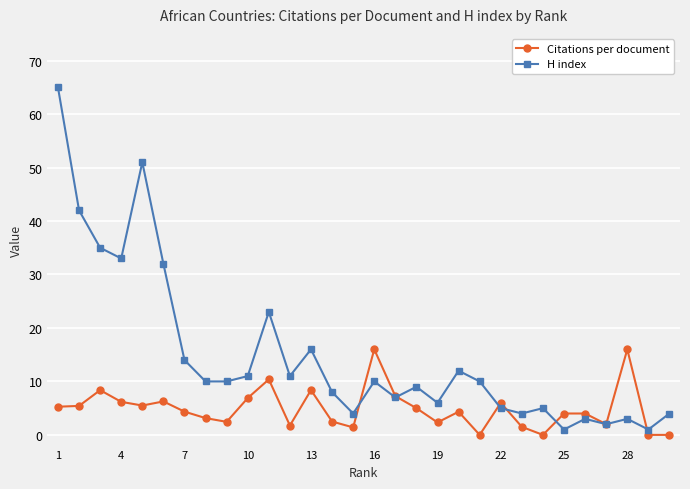

True or false: H index has more than 0 interior local peaks.

True